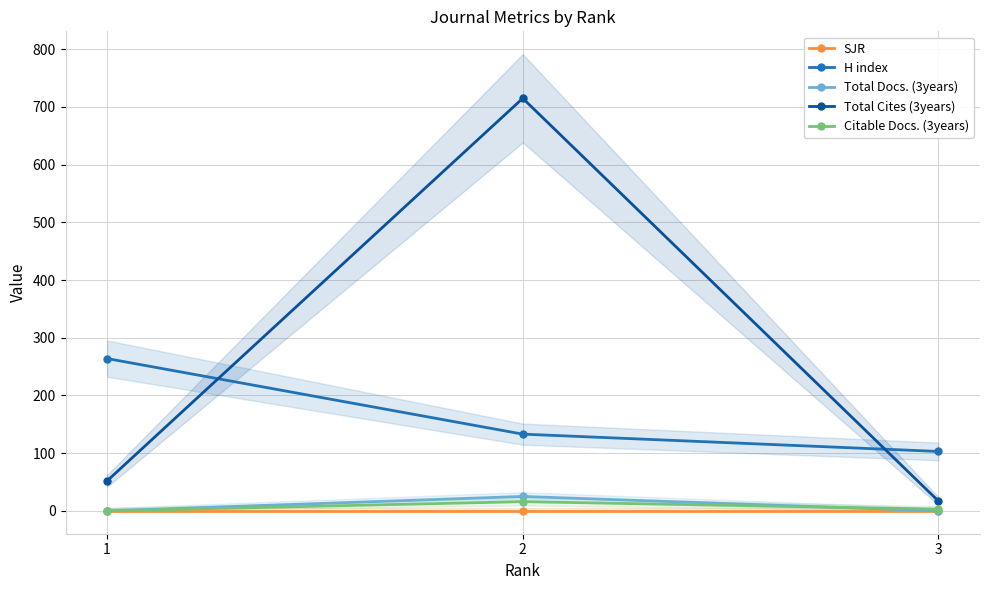

The SJR series shows 0 at 3. True or false?

True